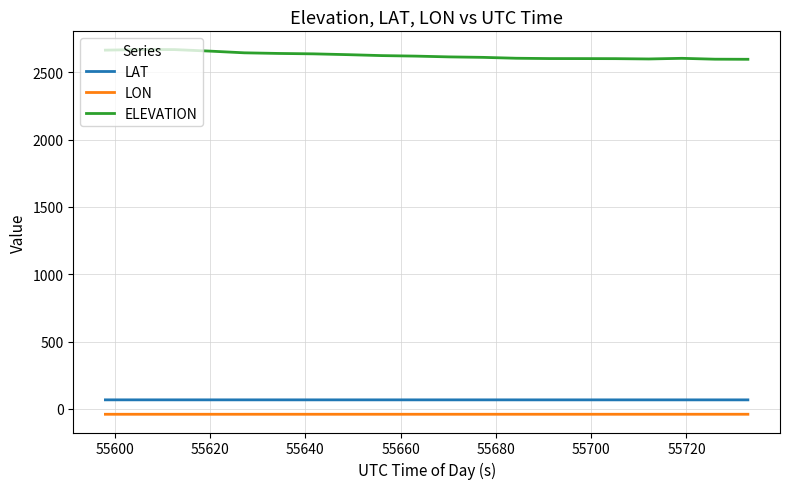

What is the greatest value displayed?

2669.1